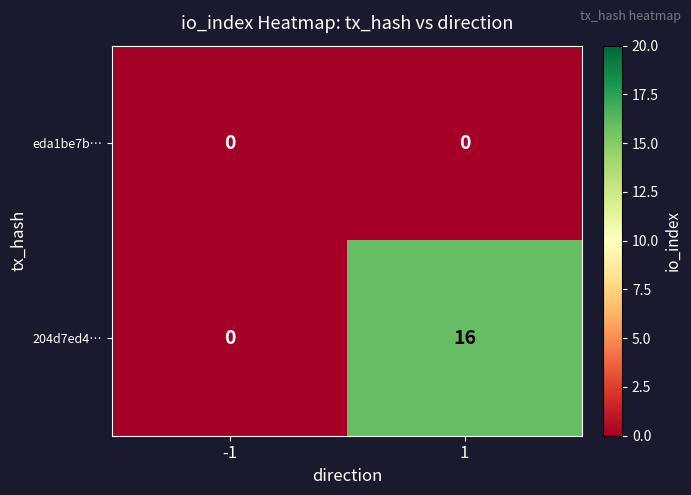

List the series in order of their peak value, highest first.

204d7ed4…, eda1be7b…